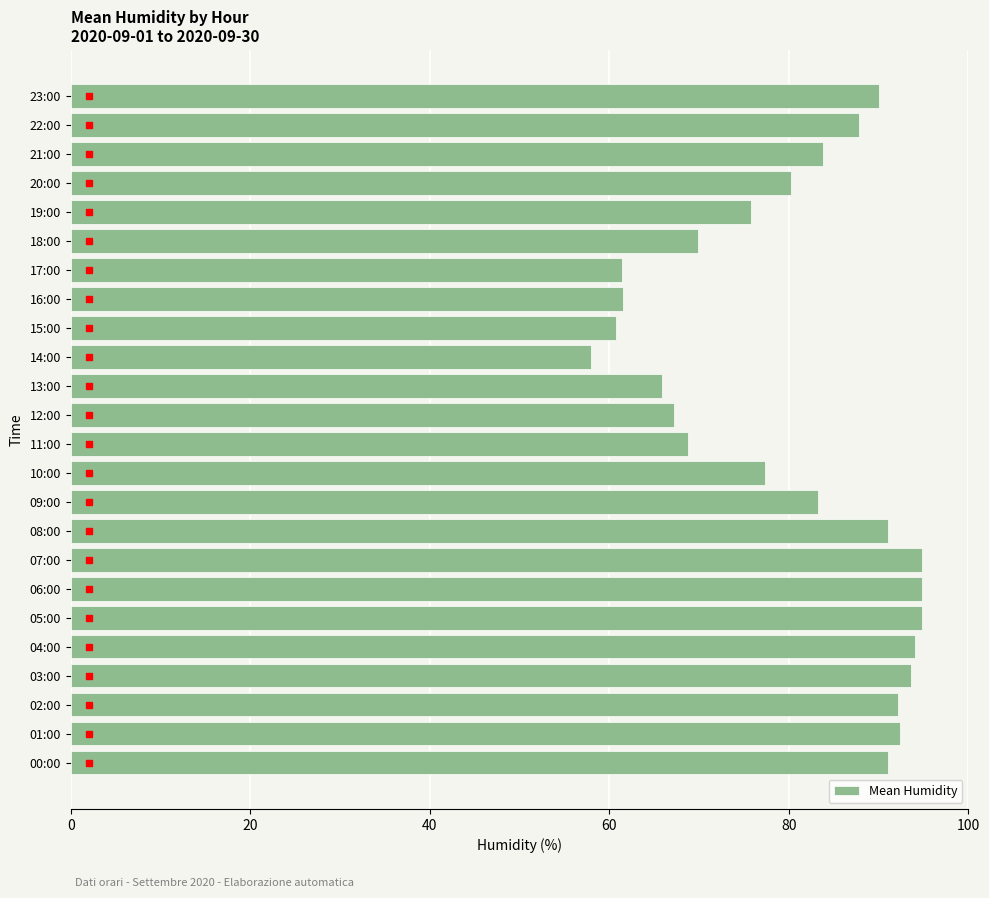

Read the value at 10:00.

77.4